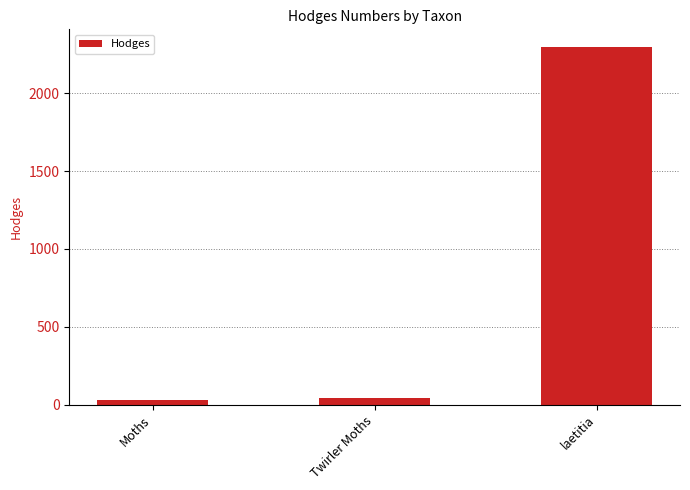

What is the difference between the second highest and minimum values?

13.1